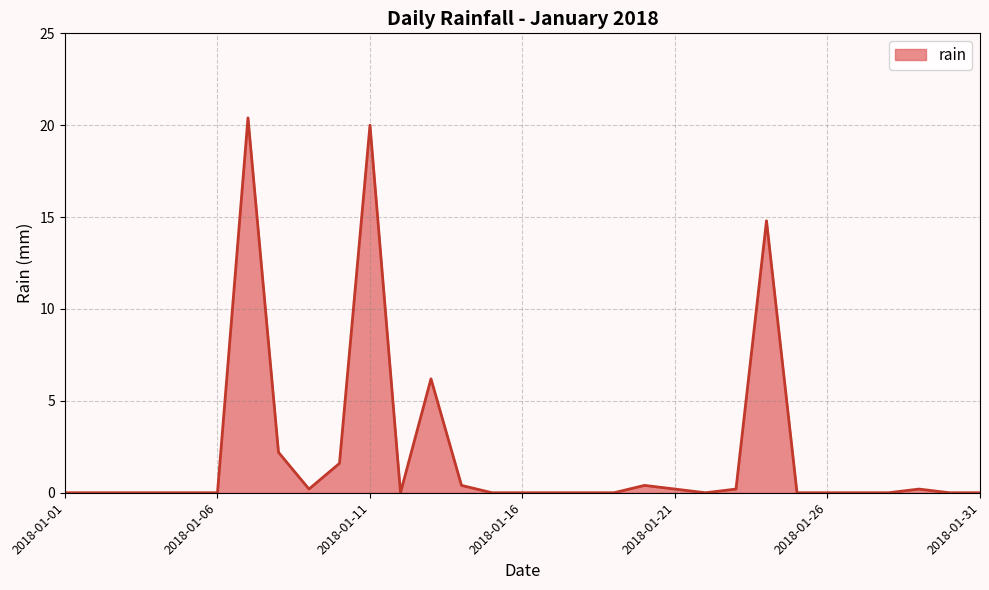

What is the greatest value displayed?

20.4